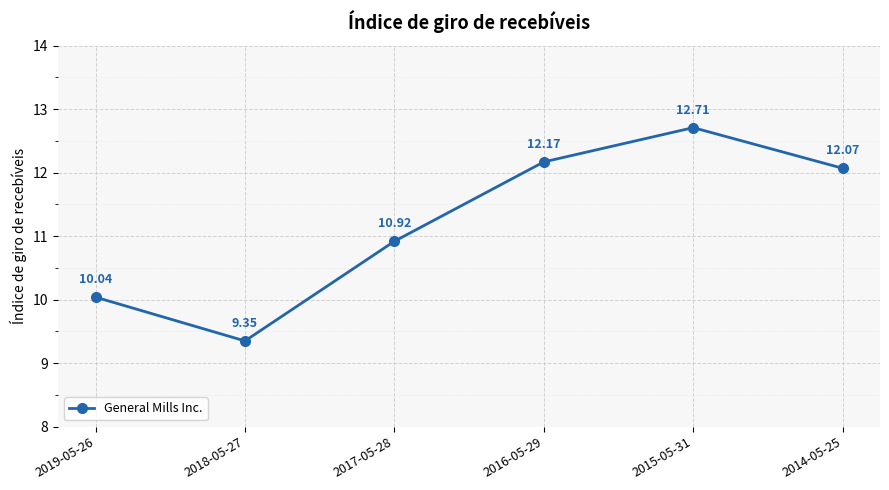

Does the chart have visible grid lines?

Yes